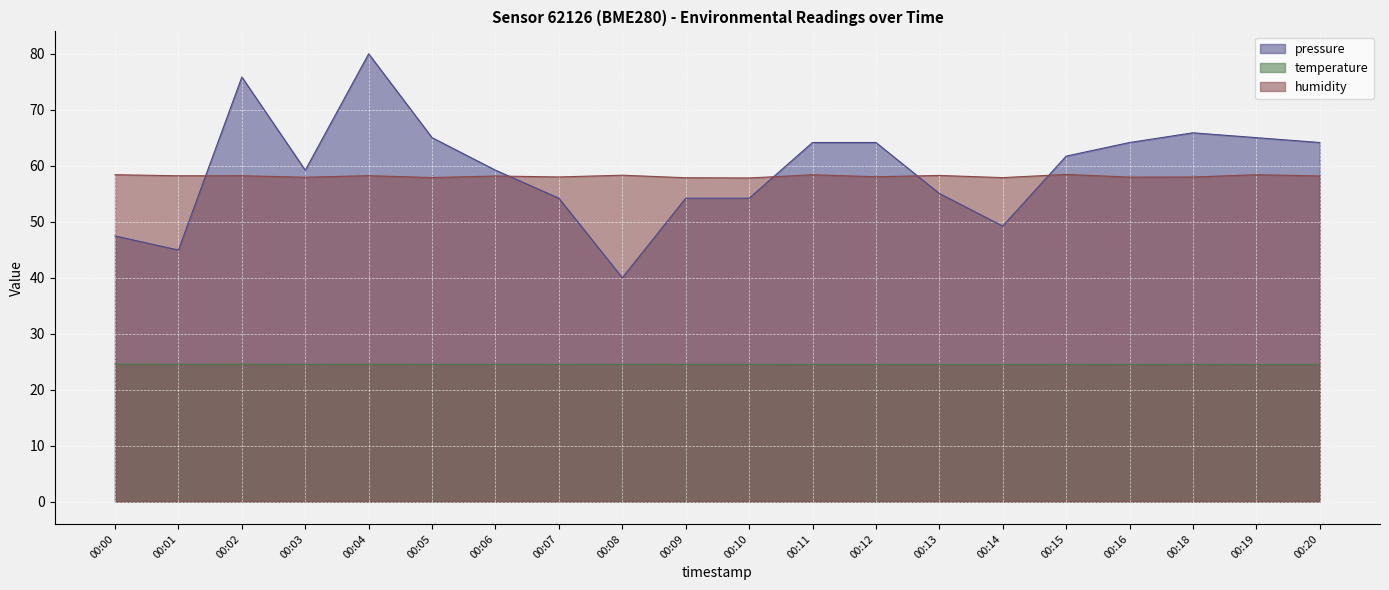

Is it true that temperature equals 39.9 at 00:14?

False